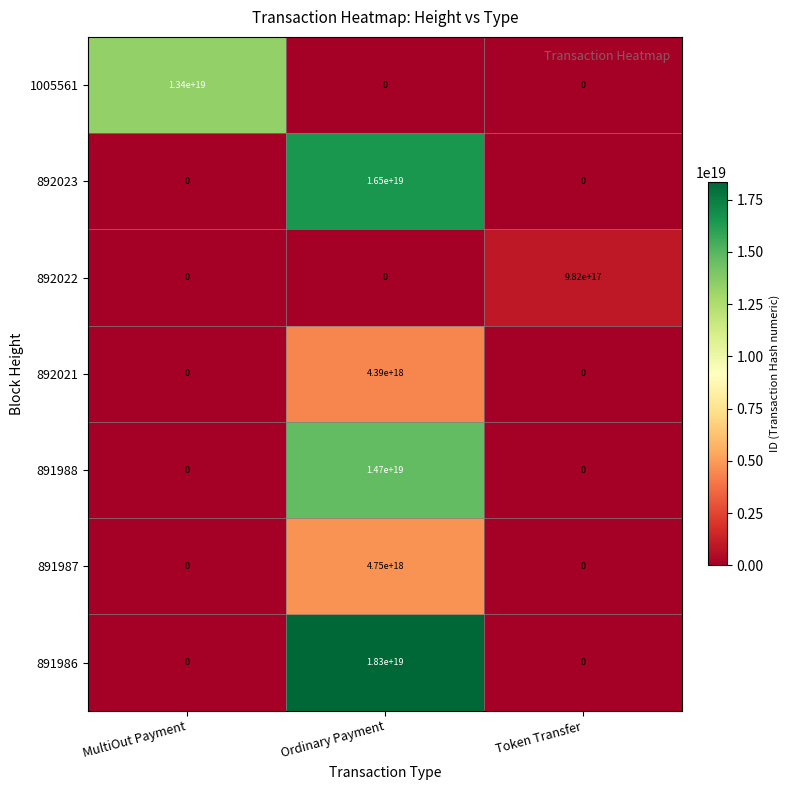

The value of 891987 at MultiOut Payment is 0. True or false?

True